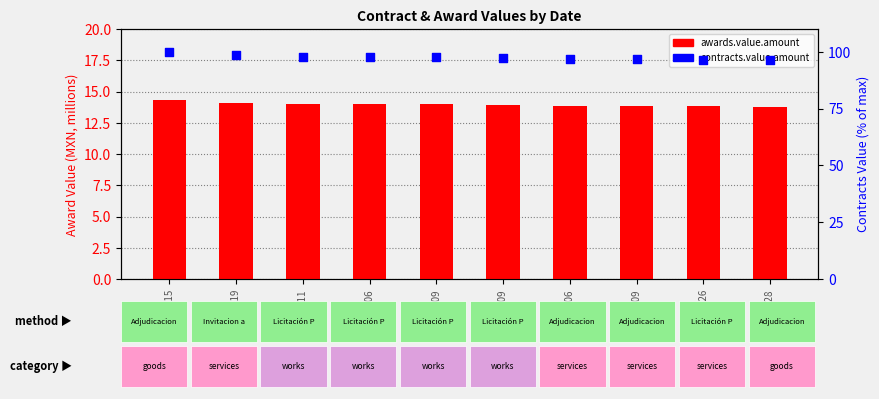

Which series reaches the maximum Y coordinate?

contracts.value.amount